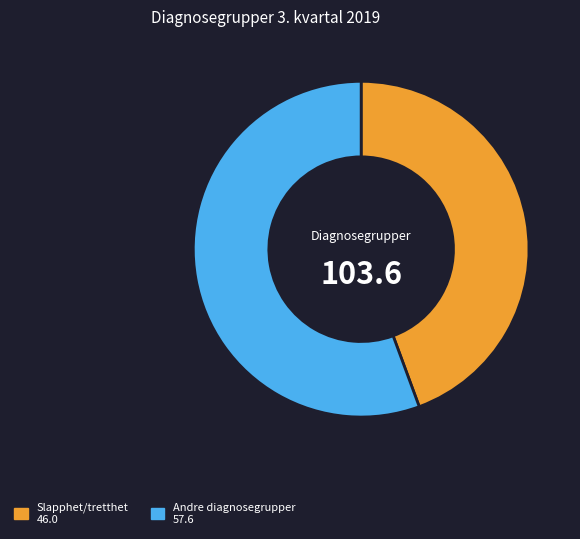

Is there a majority slice in this chart?

Yes